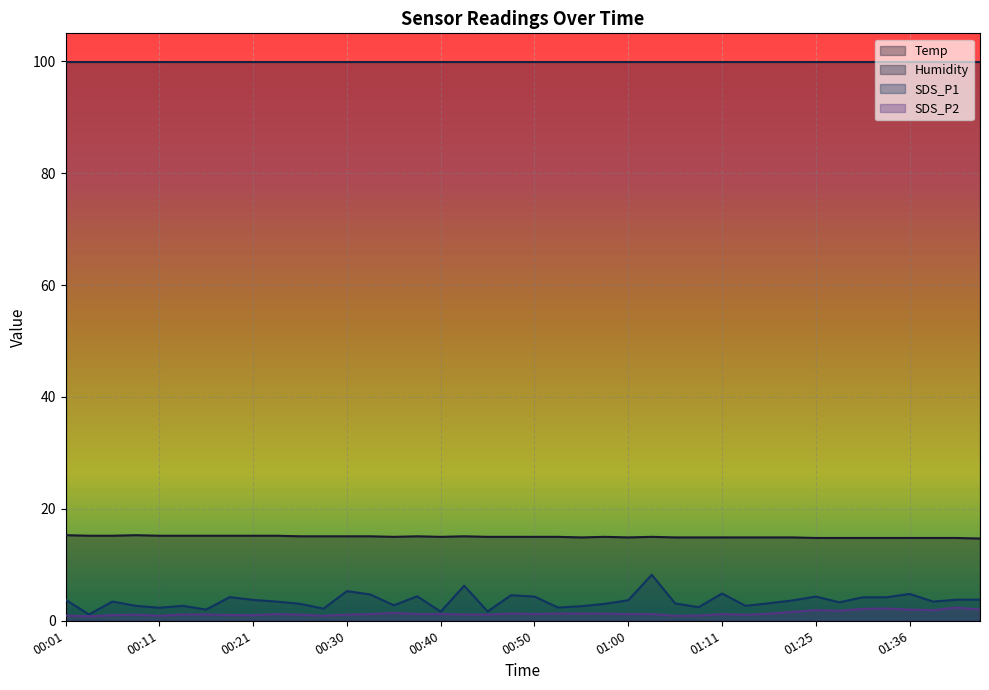

True or false: Temp and SDS_P1 cross at least once.

False